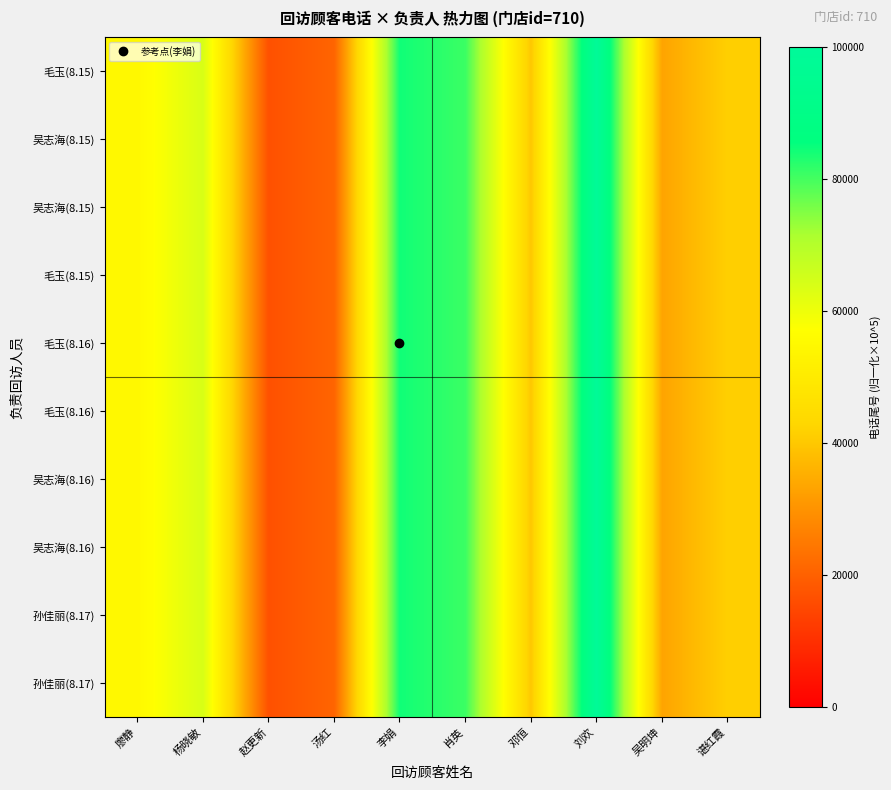

What is the total value across all series at 李娟?

842908.4